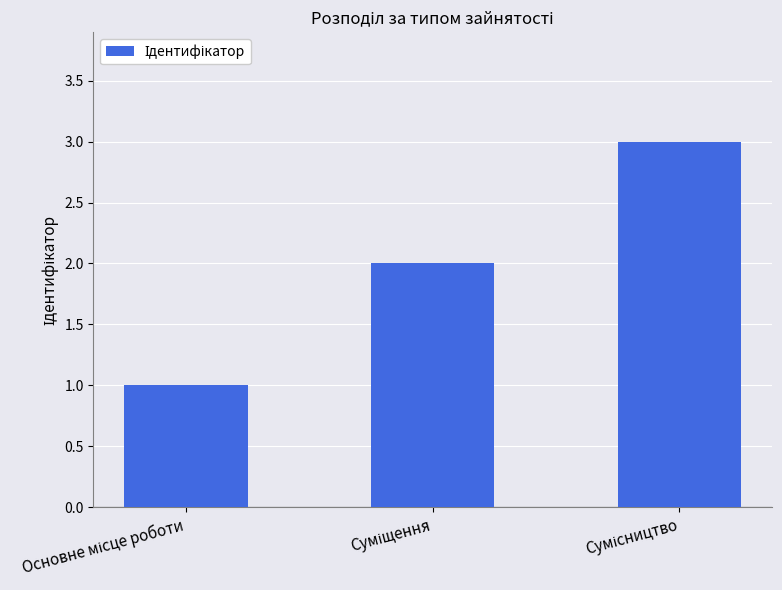

What is the sum of all values?

6